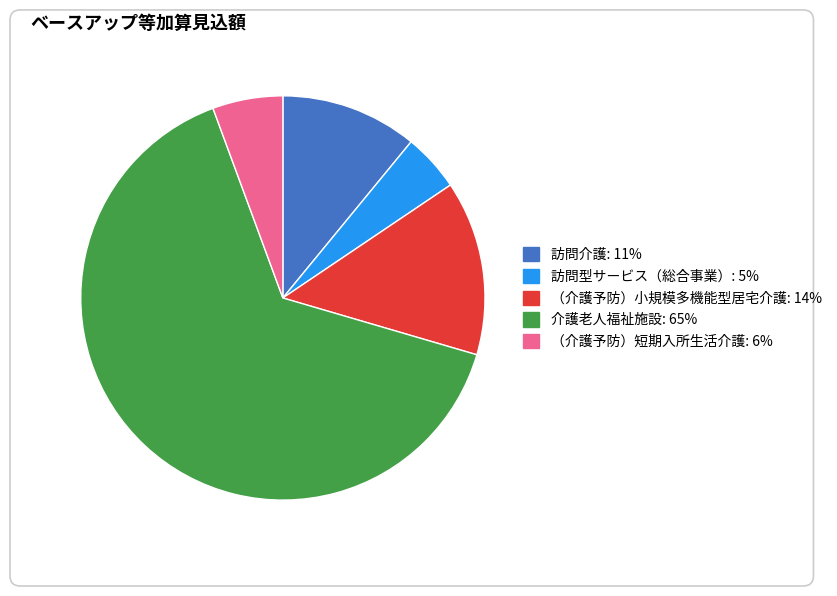

How many slices are in this pie chart?

5